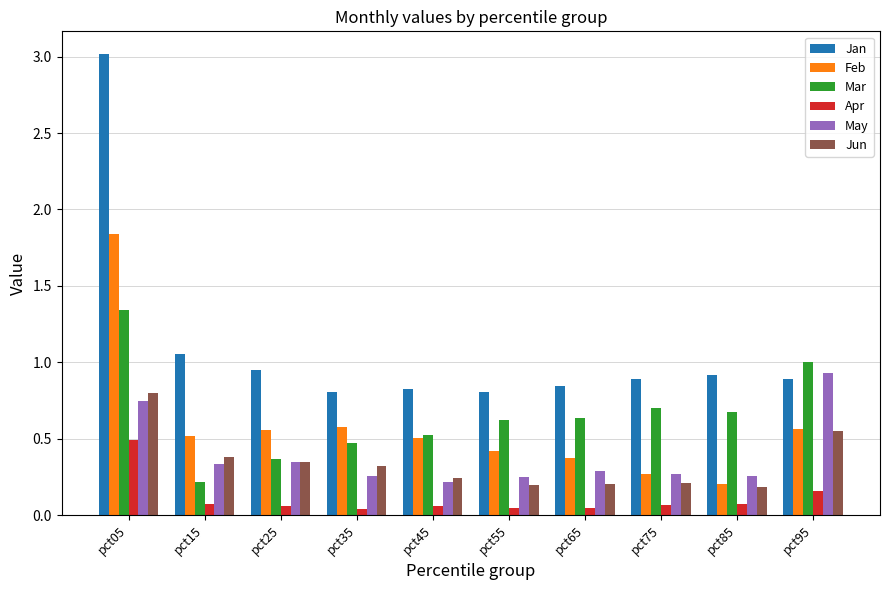

Is it true that Jan equals 0.9 at pct95?

True